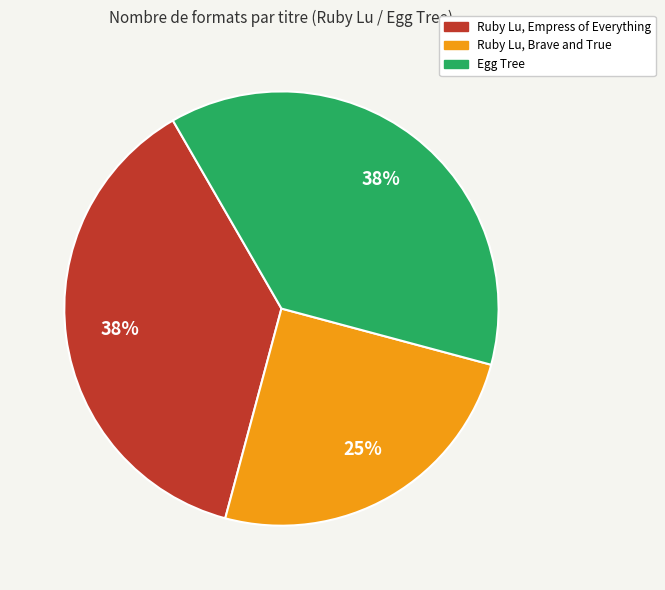

Which has a higher value, Ruby Lu, Brave and True or Ruby Lu, Empress of Everything?

Ruby Lu, Empress of Everything